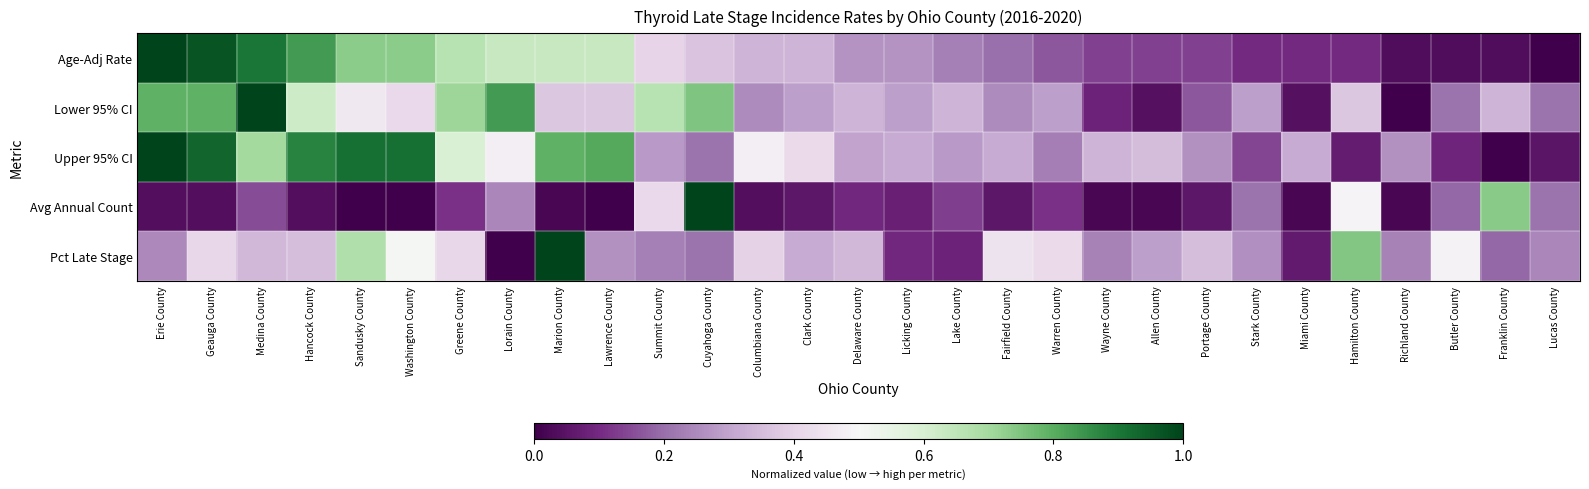

Reading right to left, list all the values displayed in this chart.

Age-Adj Rate: Lucas County=0.0	Franklin County=0.0	Butler County=0.0	Richland County=0.0	Hamilton County=0.1	Miami County=0.1	Stark County=0.1	Portage County=0.1	Allen County=0.1	Wayne County=0.1	Warren County=0.2	Fairfield County=0.2	Lake County=0.2	Licking County=0.3	Delaware County=0.3	Clark County=0.3	Columbiana County=0.3	Cuyahoga County=0.4	Summit County=0.4	Lawrence County=0.6	Marion County=0.6	Lorain County=0.6	Greene County=0.7	Washington County=0.7	Sandusky County=0.7	Hancock County=0.8	Medina County=0.9	Geauga County=1.0	Erie County=1.0
Lower 95% CI: Lucas County=0.2	Franklin County=0.3	Butler County=0.2	Richland County=0.0	Hamilton County=0.4	Miami County=0.0	Stark County=0.3	Portage County=0.2	Allen County=0.0	Wayne County=0.1	Warren County=0.3	Fairfield County=0.2	Lake County=0.3	Licking County=0.3	Delaware County=0.3	Clark County=0.3	Columbiana County=0.2	Cuyahoga County=0.7	Summit County=0.7	Lawrence County=0.4	Marion County=0.4	Lorain County=0.8	Greene County=0.7	Washington County=0.4	Sandusky County=0.5	Hancock County=0.6	Medina County=1.0	Geauga County=0.8	Erie County=0.8
Upper 95% CI: Lucas County=0.1	Franklin County=0.0	Butler County=0.1	Richland County=0.3	Hamilton County=0.1	Miami County=0.3	Stark County=0.1	Portage County=0.3	Allen County=0.4	Wayne County=0.3	Warren County=0.2	Fairfield County=0.3	Lake County=0.3	Licking County=0.3	Delaware County=0.3	Clark County=0.4	Columbiana County=0.5	Cuyahoga County=0.2	Summit County=0.3	Lawrence County=0.8	Marion County=0.8	Lorain County=0.5	Greene County=0.6	Washington County=0.9	Sandusky County=0.9	Hancock County=0.9	Medina County=0.7	Geauga County=0.9	Erie County=1.0
Avg Annual Count: Lucas County=0.2	Franklin County=0.7	Butler County=0.2	Richland County=0.0	Hamilton County=0.5	Miami County=0.0	Stark County=0.2	Portage County=0.1	Allen County=0.0	Wayne County=0.0	Warren County=0.1	Fairfield County=0.1	Lake County=0.1	Licking County=0.1	Delaware County=0.1	Clark County=0.1	Columbiana County=0.0	Cuyahoga County=1.0	Summit County=0.4	Lawrence County=0.0	Marion County=0.0	Lorain County=0.2	Greene County=0.1	Washington County=0.0	Sandusky County=0.0	Hancock County=0.0	Medina County=0.2	Geauga County=0.0	Erie County=0.0
Pct Late Stage: Lucas County=0.2	Franklin County=0.2	Butler County=0.5	Richland County=0.2	Hamilton County=0.7	Miami County=0.1	Stark County=0.3	Portage County=0.4	Allen County=0.3	Wayne County=0.2	Warren County=0.4	Fairfield County=0.4	Lake County=0.1	Licking County=0.1	Delaware County=0.3	Clark County=0.3	Columbiana County=0.4	Cuyahoga County=0.2	Summit County=0.2	Lawrence County=0.3	Marion County=1.0	Lorain County=0.0	Greene County=0.4	Washington County=0.5	Sandusky County=0.7	Hancock County=0.4	Medina County=0.3	Geauga County=0.4	Erie County=0.2